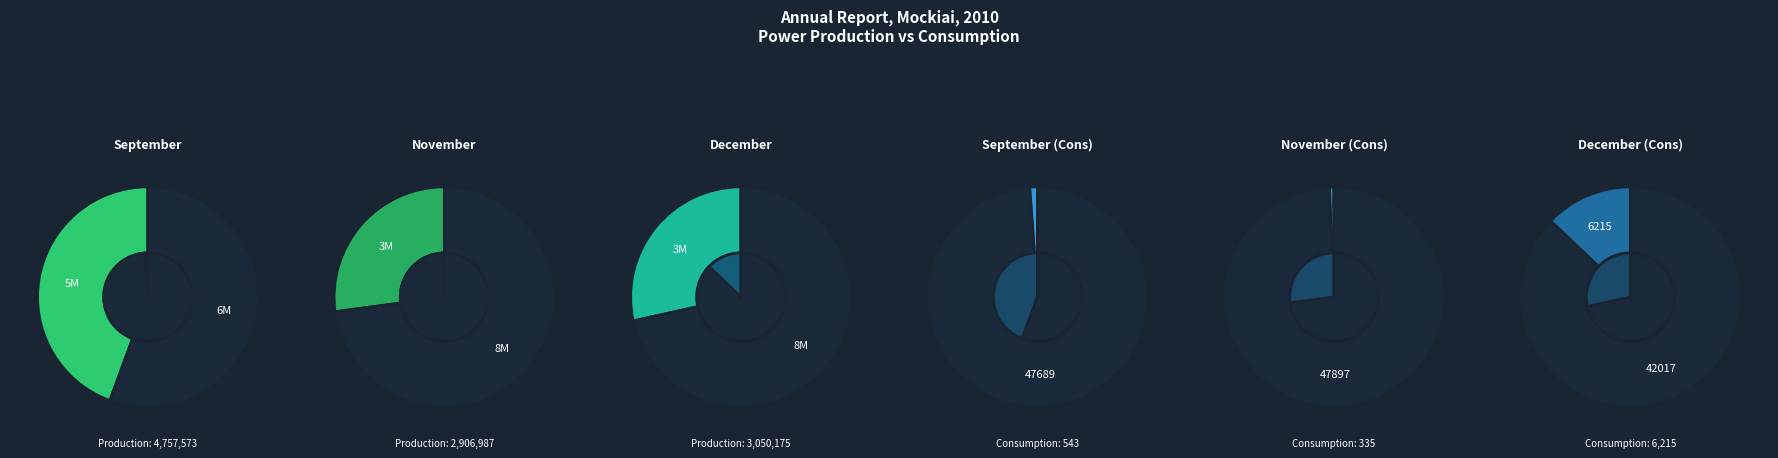

Which slice is the smallest?

November